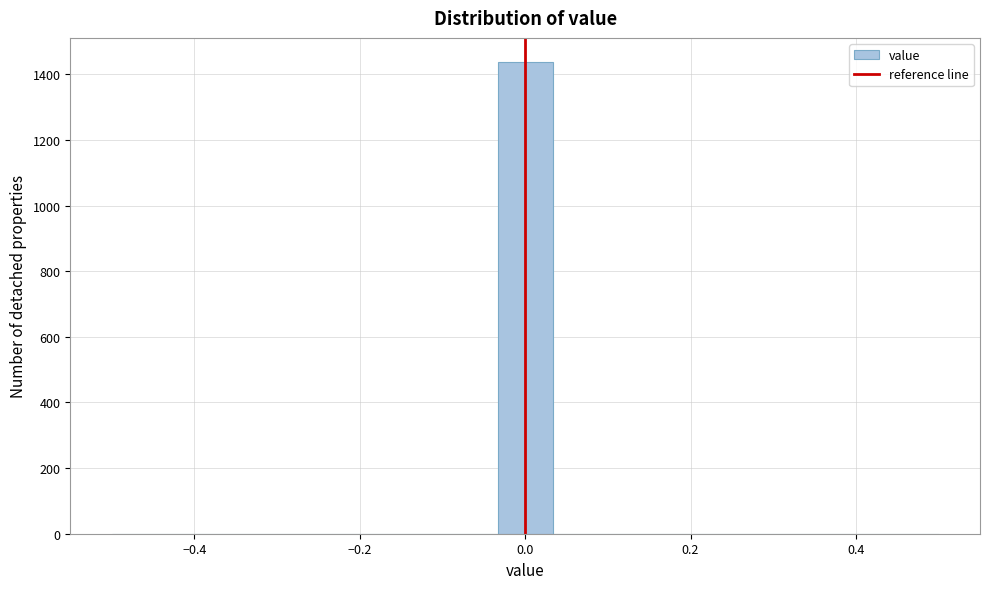

Read against the x-axis, roughly where is the centre of the tallest bar?

0.00